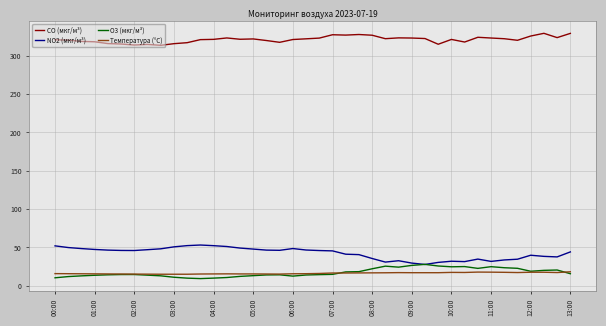

True or false: Температура (°C) and NO2 (мкг/м³) cross at least once.

False